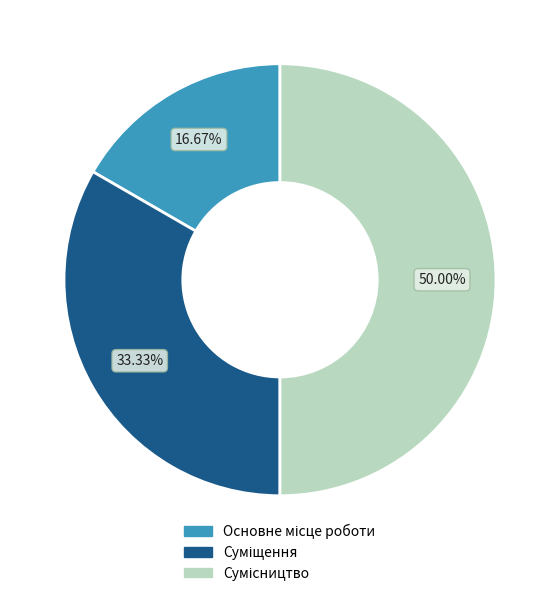

To the nearest percent, what is the combined percentage of Сумісництво and Основне місце роботи?

67%